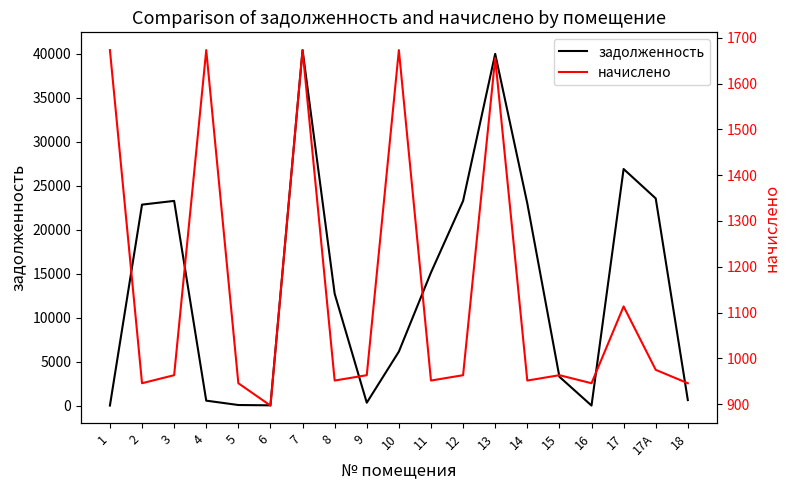

What position from the right is 5?

15